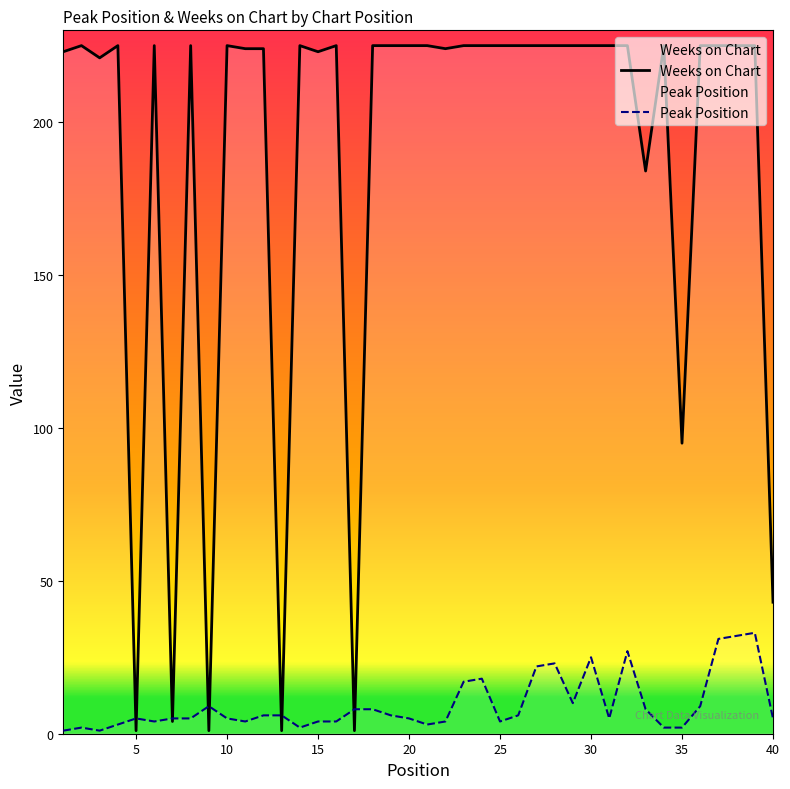

Rank the series by their maximum value, from highest to lowest.

Weeks on Chart, Peak Position